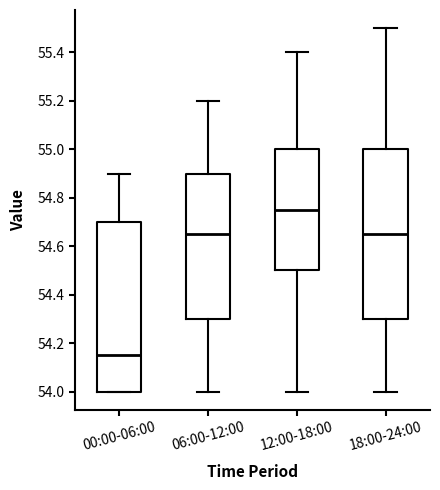

Where is the lower edge of the box for 00:00-06:00 on the y-axis? The values are not printed on the chart, so give them approximately, as read against the axis.

54.00